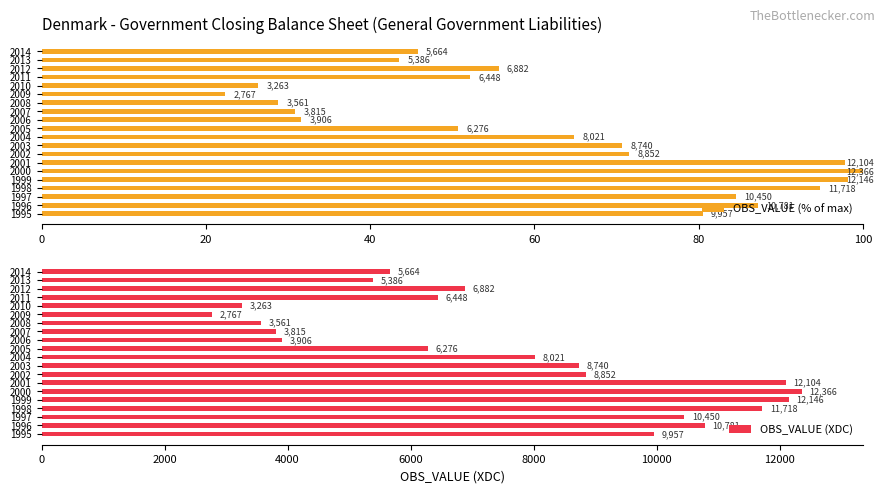

Does the chart contain any negative values?

No